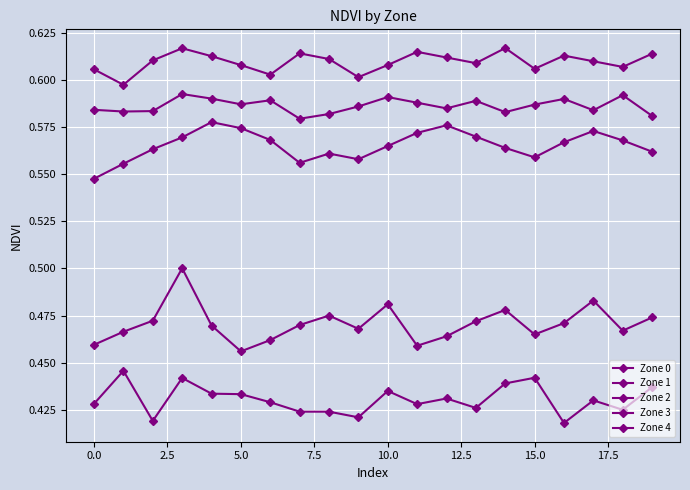

Count the number of categories in the chart.

20